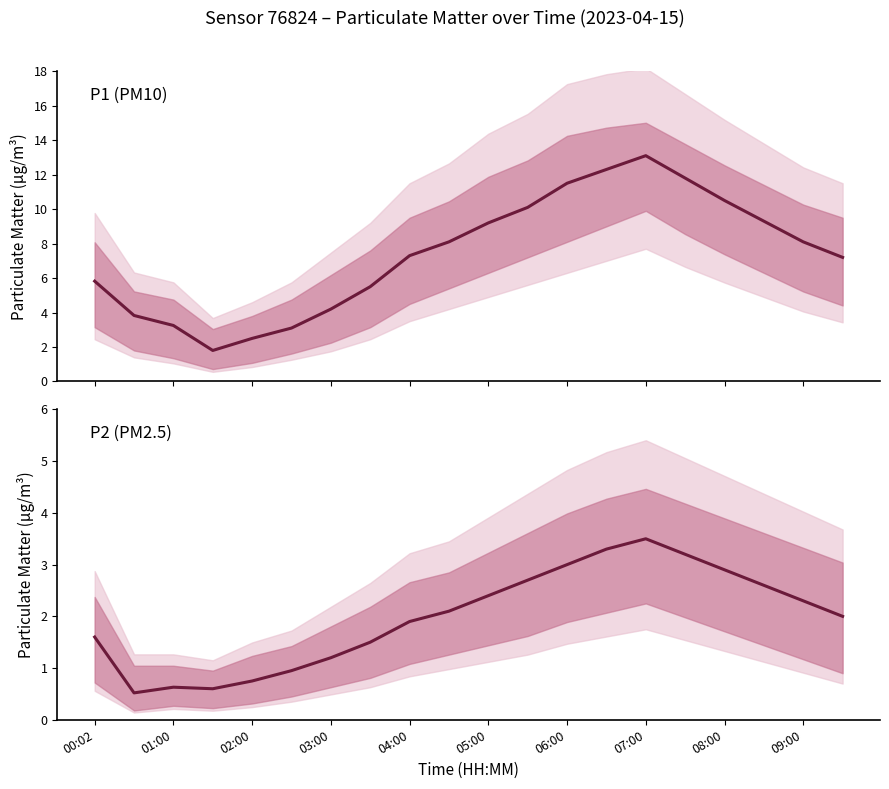

True or false: P1 and P2 cross at least once.

False